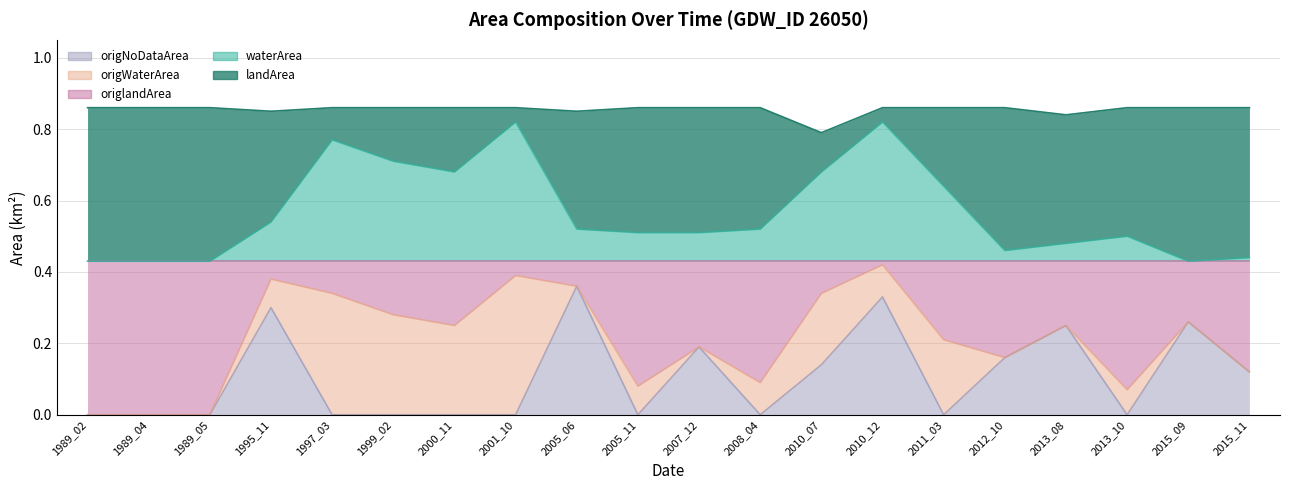

The value of origNoDataArea at 2010_07 is 0.0. True or false?

False